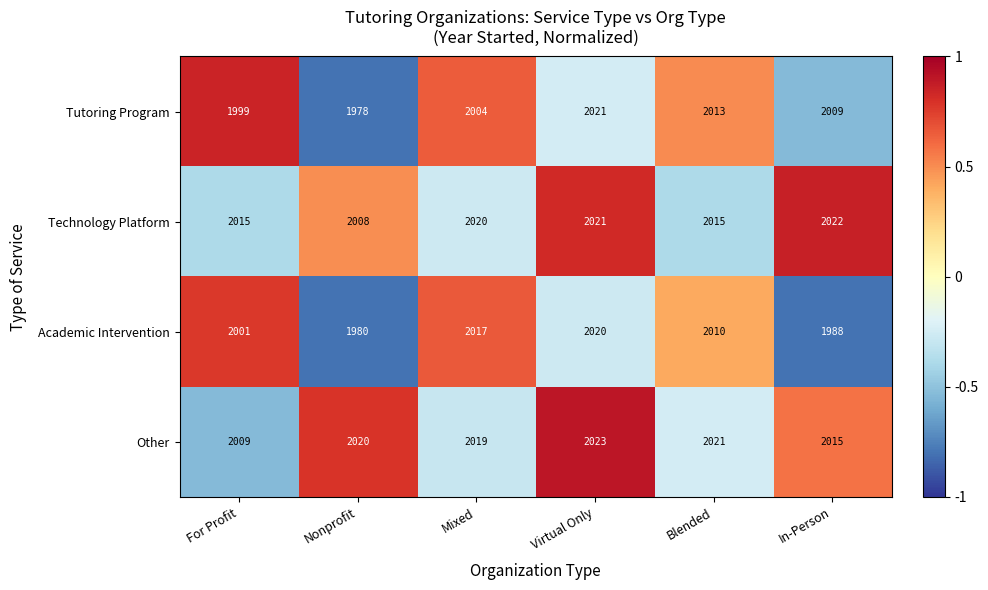

At which label is Tutoring Program closest to 1999?

For Profit